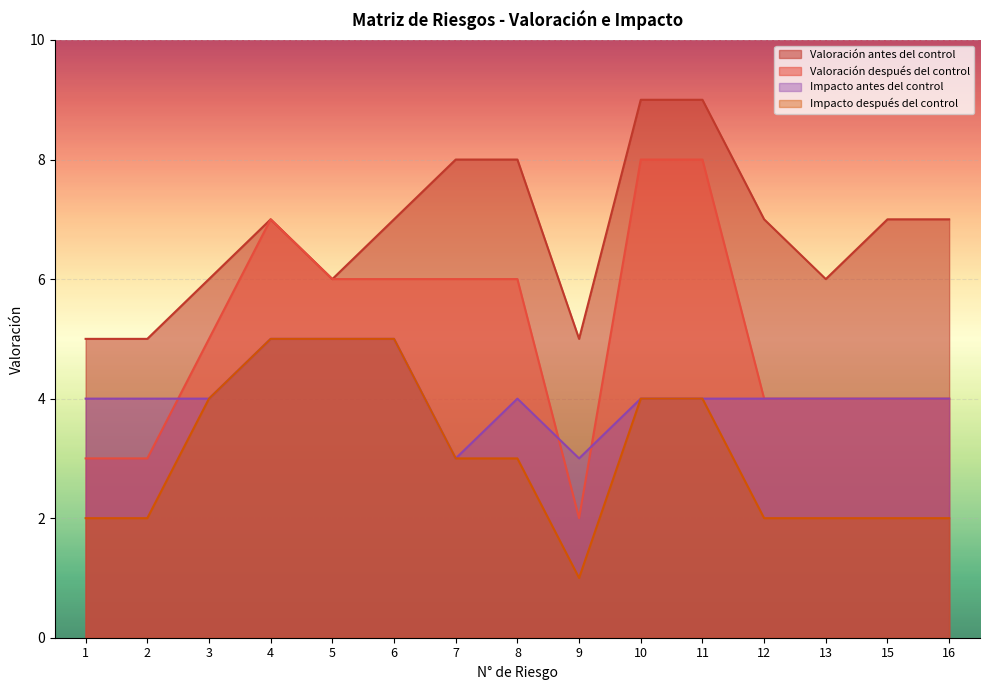

Between 1 and 10, which series saw the biggest shift?

Valoración después del control